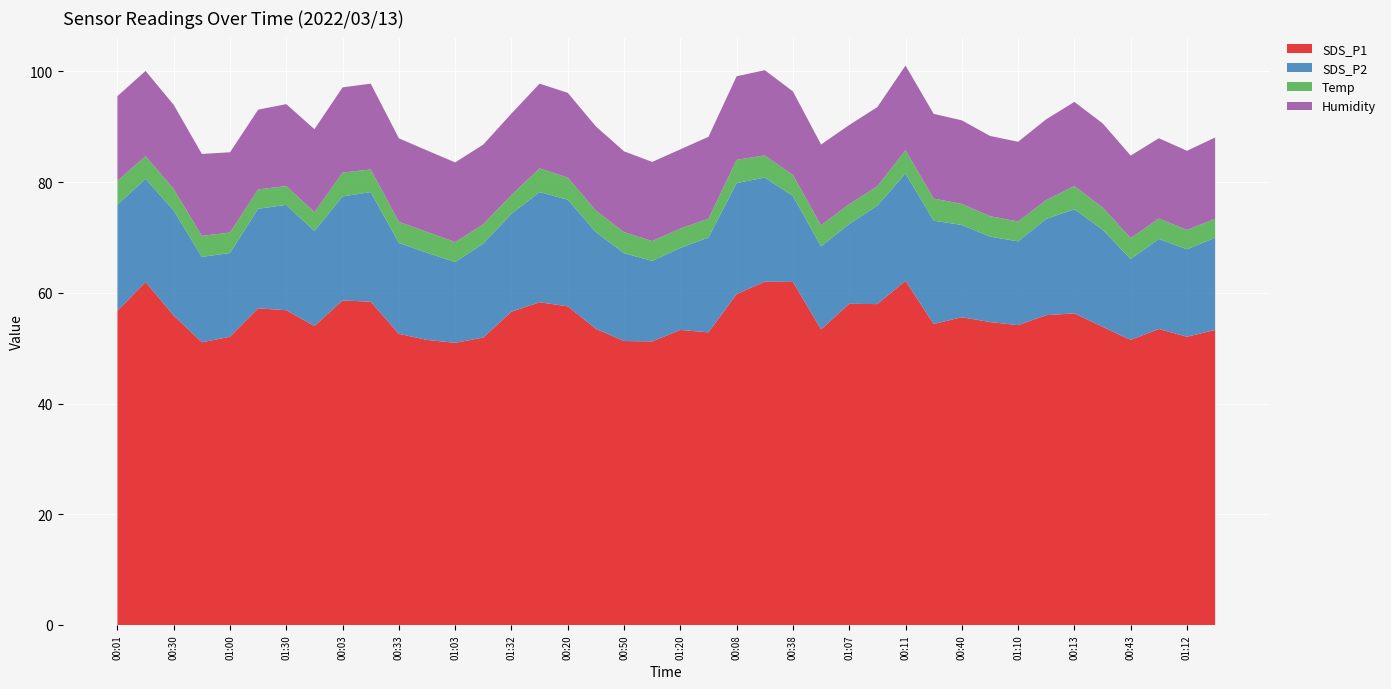

Reading right to left, extract all data points from this chart.

SDS_P1: 01:27=53.3	01:12=52.1	00:58=53.5	00:43=51.5	00:28=53.9	00:13=56.3	01:25=56.0	01:10=54.2	00:55=54.7	00:40=55.6	00:25=54.4	00:11=62.2	01:22=58.0	01:07=58.0	00:53=53.4	00:38=62.0	00:23=62.0	00:08=59.8	01:35=52.9	01:20=53.3	01:05=51.2	00:50=51.3	00:35=53.5	00:20=57.6	00:06=58.3	01:32=56.6	01:17=51.9	01:03=51.0	00:48=51.5	00:33=52.6	00:18=58.4	00:03=58.6	01:37=54.0	01:30=56.9	01:15=57.2	01:00=52.1	00:45=51.1	00:30=55.9	00:16=62.0	00:01=56.8
SDS_P2: 01:27=16.7	01:12=15.8	00:58=16.3	00:43=14.6	00:28=17.6	00:13=18.8	01:25=17.4	01:10=15.1	00:55=15.4	00:40=16.7	00:25=18.7	00:11=19.4	01:22=17.8	01:07=14.4	00:53=15.0	00:38=15.5	00:23=18.8	00:08=20.1	01:35=17.1	01:20=14.8	01:05=14.5	00:50=15.9	00:35=17.5	00:20=19.3	00:06=19.9	01:32=17.7	01:17=17.0	01:03=14.6	00:48=15.7	00:33=16.4	00:18=19.8	00:03=18.8	01:37=17.2	01:30=19.0	01:15=18.0	01:00=15.1	00:45=15.4	00:30=19.0	00:16=18.6	00:01=19.2
Temp: 01:27=3.4	01:12=3.5	00:58=3.7	00:43=3.8	00:28=4.0	00:13=4.2	01:25=3.4	01:10=3.6	00:55=3.7	00:40=3.8	00:25=4.0	00:11=4.2	01:22=3.5	01:07=3.6	00:53=3.8	00:38=3.8	00:23=4.0	00:08=4.2	01:35=3.4	01:20=3.5	01:05=3.6	00:50=3.8	00:35=3.9	00:20=4.0	00:06=4.3	01:32=3.4	01:17=3.5	01:03=3.6	00:48=3.8	00:33=3.8	00:18=4.1	00:03=4.3	01:37=3.4	01:30=3.4	01:15=3.5	01:00=3.7	00:45=3.8	00:30=3.9	00:16=4.1	00:01=4.3
Humidity: 01:27=14.7	01:12=14.3	00:58=14.5	00:43=14.9	00:28=15.2	00:13=15.2	01:25=14.6	01:10=14.4	00:55=14.5	00:40=15.1	00:25=15.3	00:11=15.3	01:22=14.3	01:07=14.3	00:53=14.6	00:38=15.1	00:23=15.4	00:08=15.1	01:35=14.8	01:20=14.3	01:05=14.3	00:50=14.6	00:35=15.2	00:20=15.3	00:06=15.3	01:32=14.7	01:17=14.4	01:03=14.4	00:48=14.7	00:33=15.1	00:18=15.5	00:03=15.4	01:37=15.0	01:30=14.8	01:15=14.4	01:00=14.5	00:45=14.8	00:30=15.2	00:16=15.4	00:01=15.3